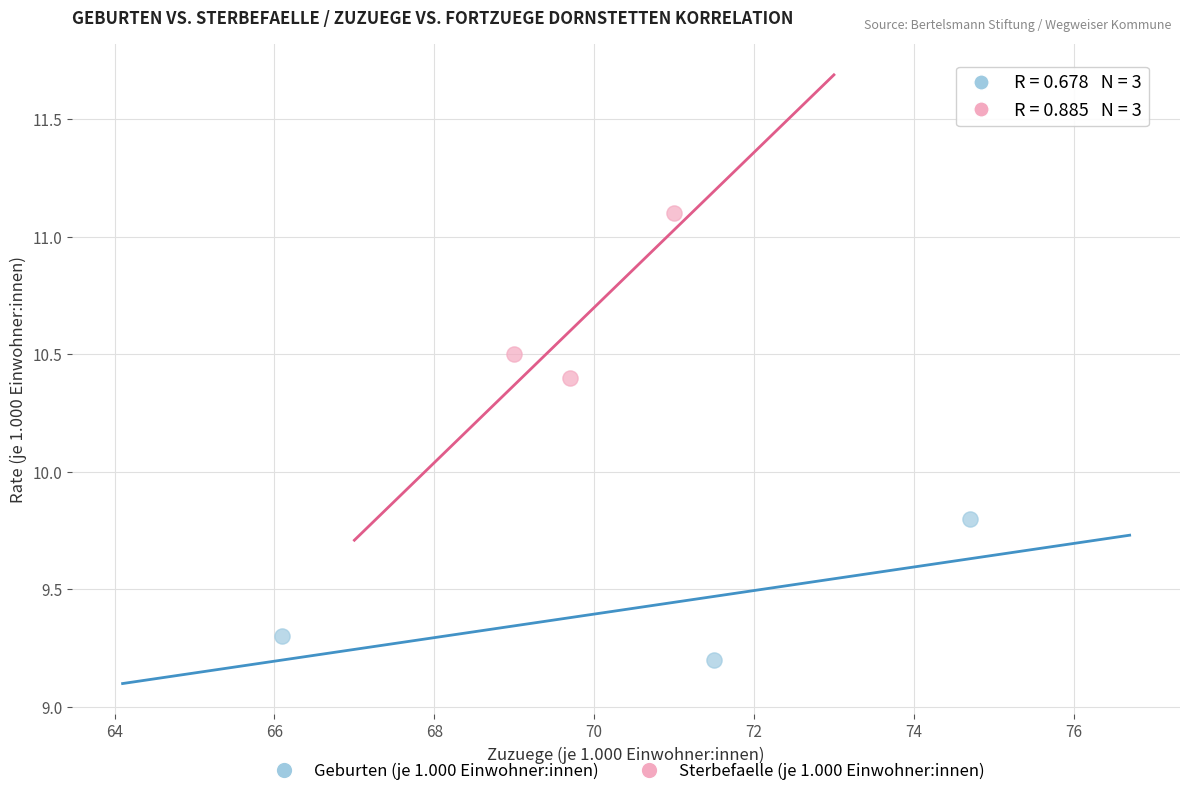

Which series reaches the minimum Y coordinate?

Geburten (je 1.000 Einwohner:innen)